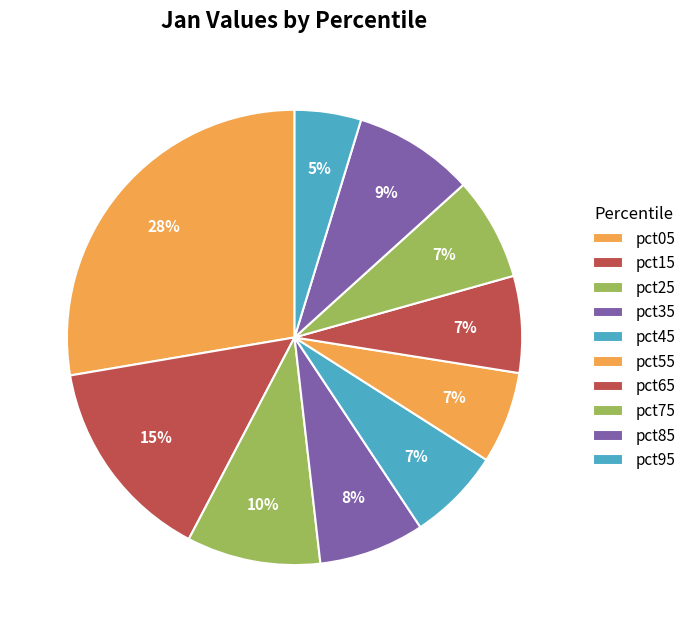

How many slices are in this pie chart?

10